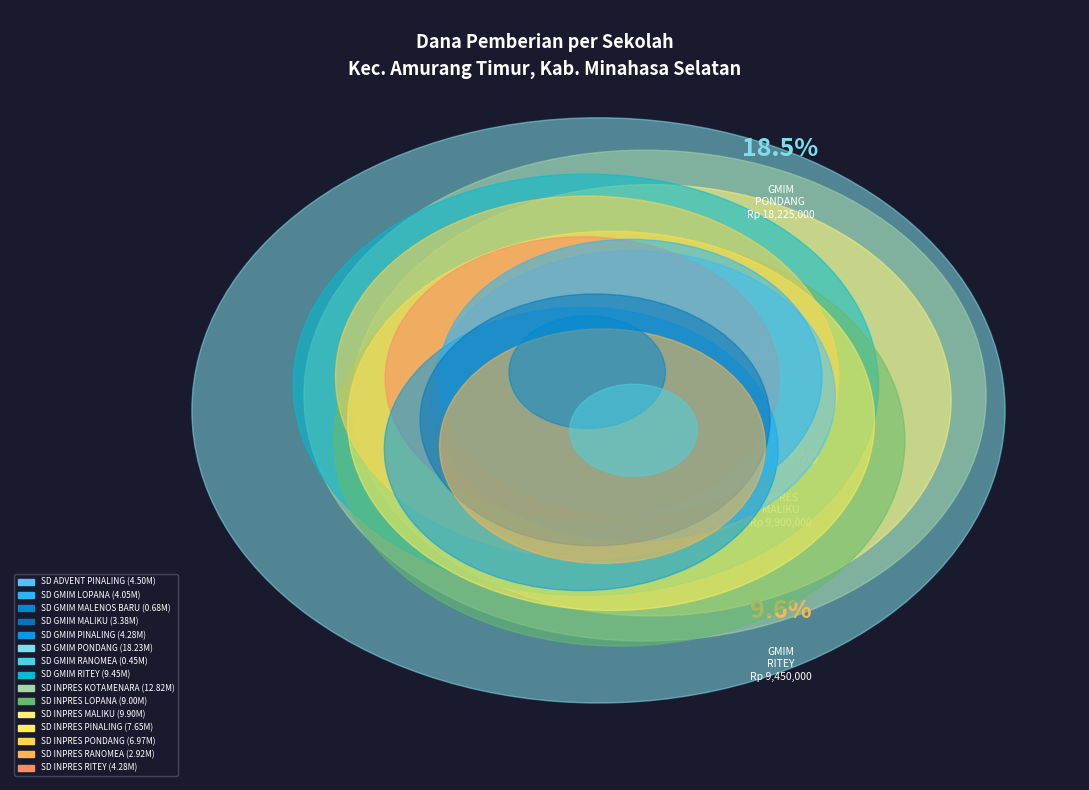

The SD INPRES PONDANG slice represents 7% of the pie. True or false?

True